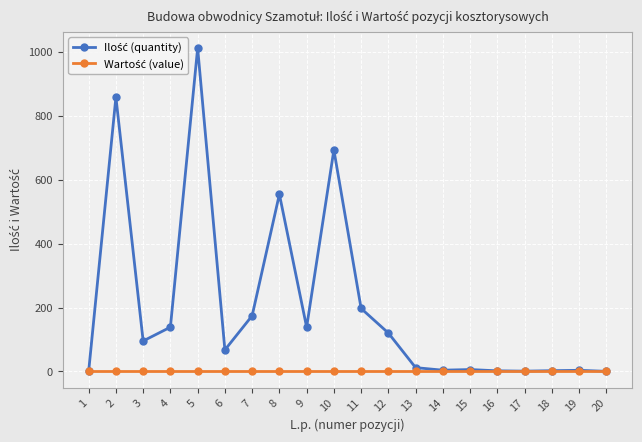

What is the maximum value shown in the chart?

1012.9